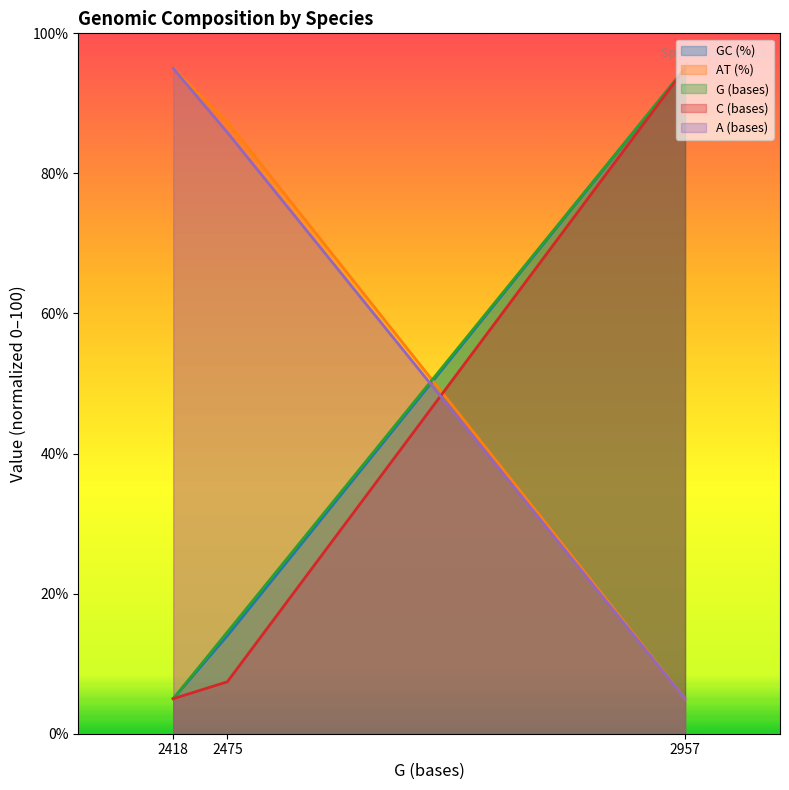

What is the difference between the highest and lowest values at 2418?

90.0